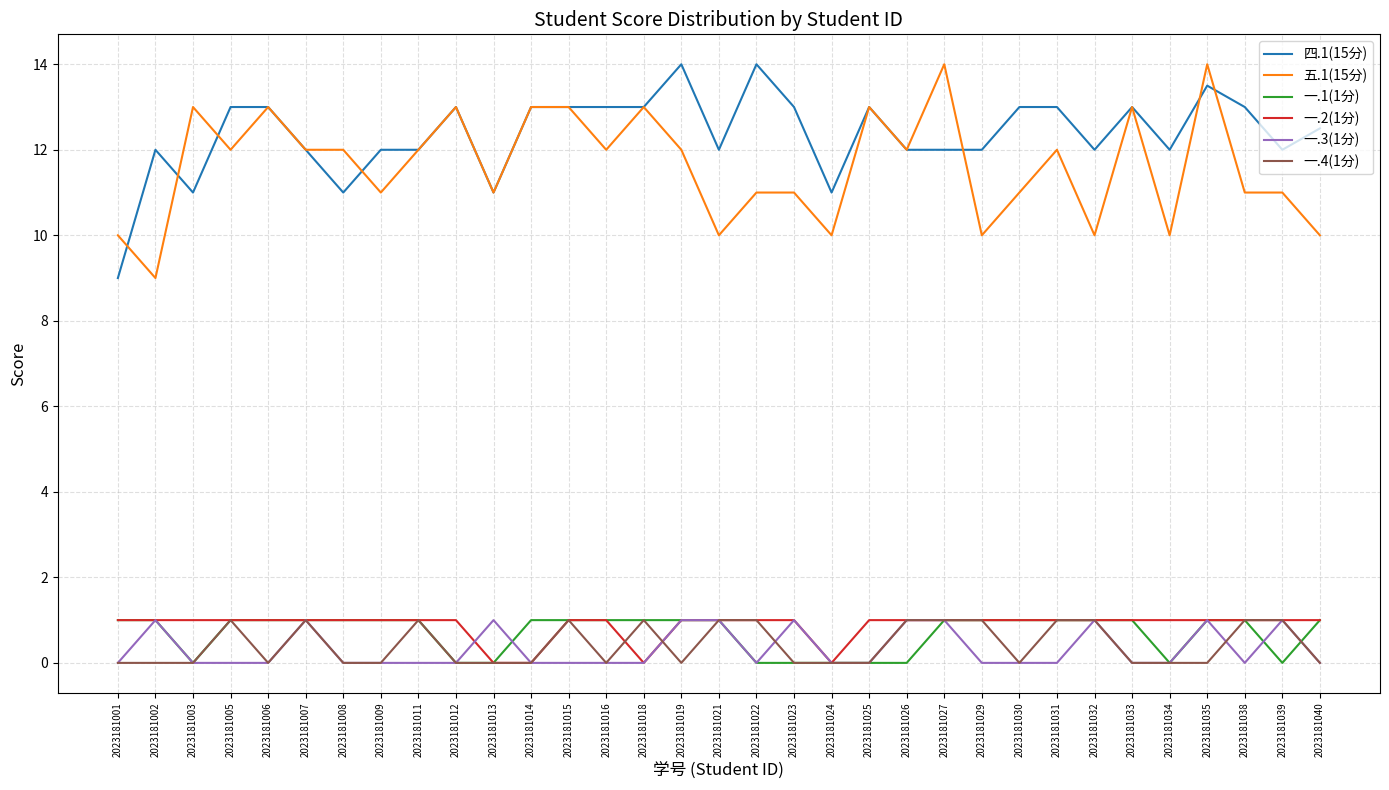

True or false: 四.1(15分) and 一.4(1分) cross at least once.

False